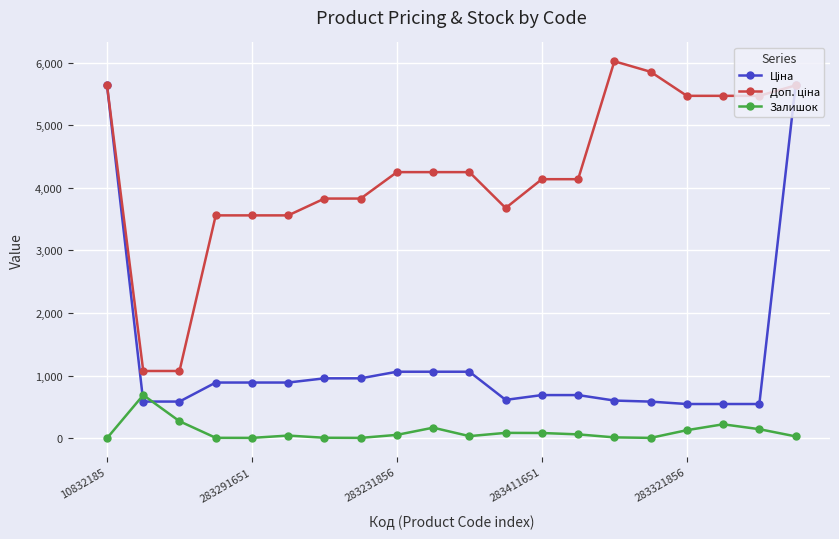

Which series has the largest total across all categories?

Доп. ціна